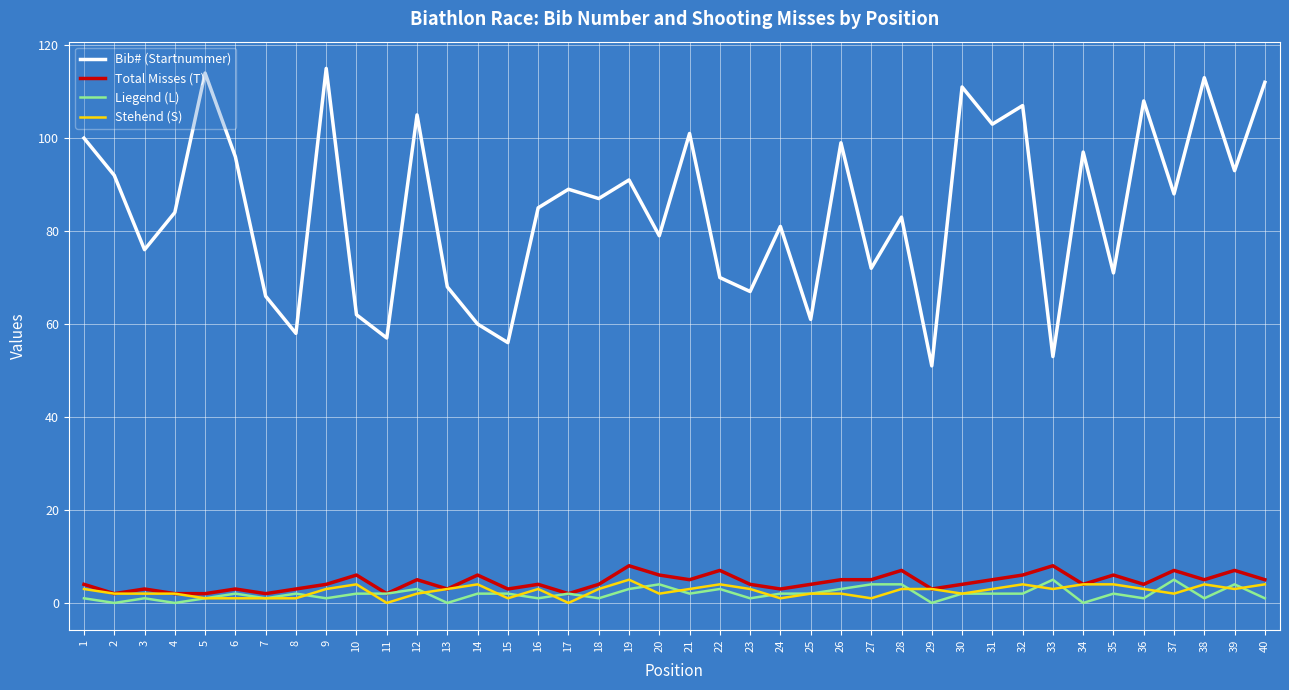

Count the Total Misses (T) values in the range 3 to 6.

28